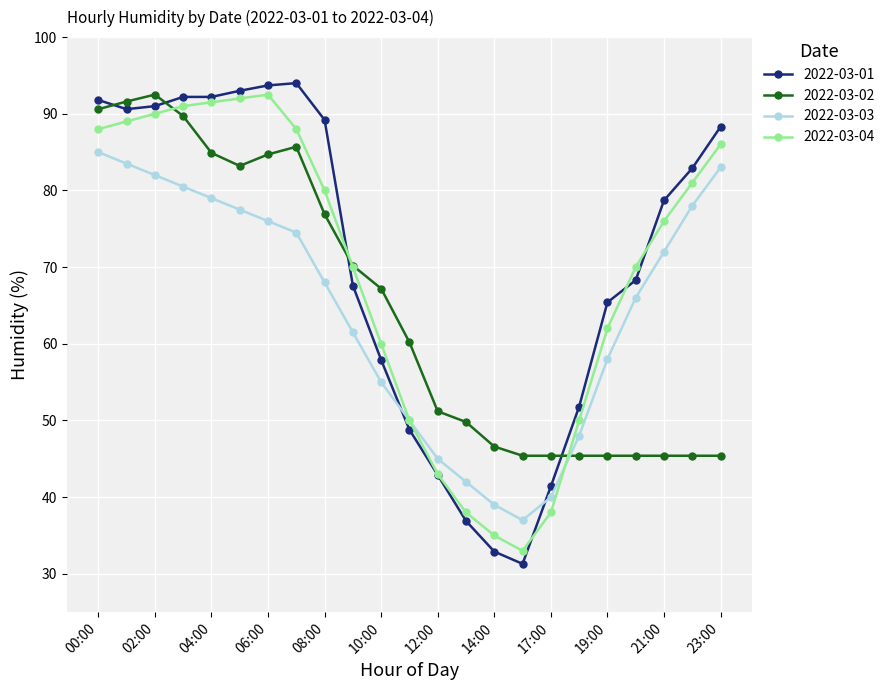

What are all the series names shown in the legend?

2022-03-01, 2022-03-02, 2022-03-03, 2022-03-04